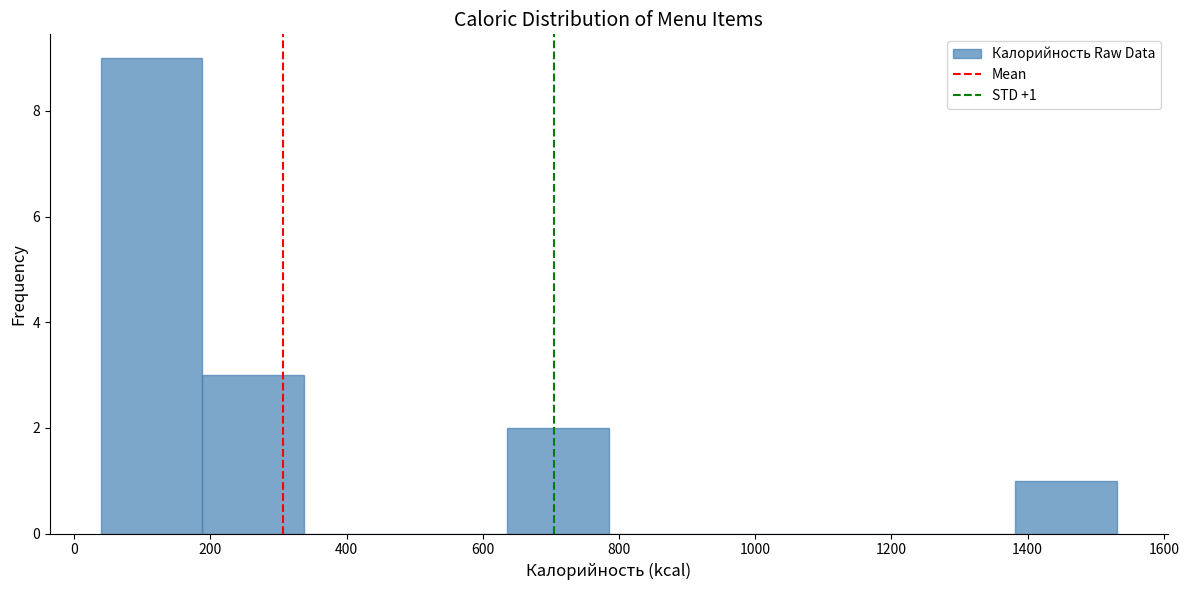

Which range on the x-axis has the tallest bar?

40 to 180